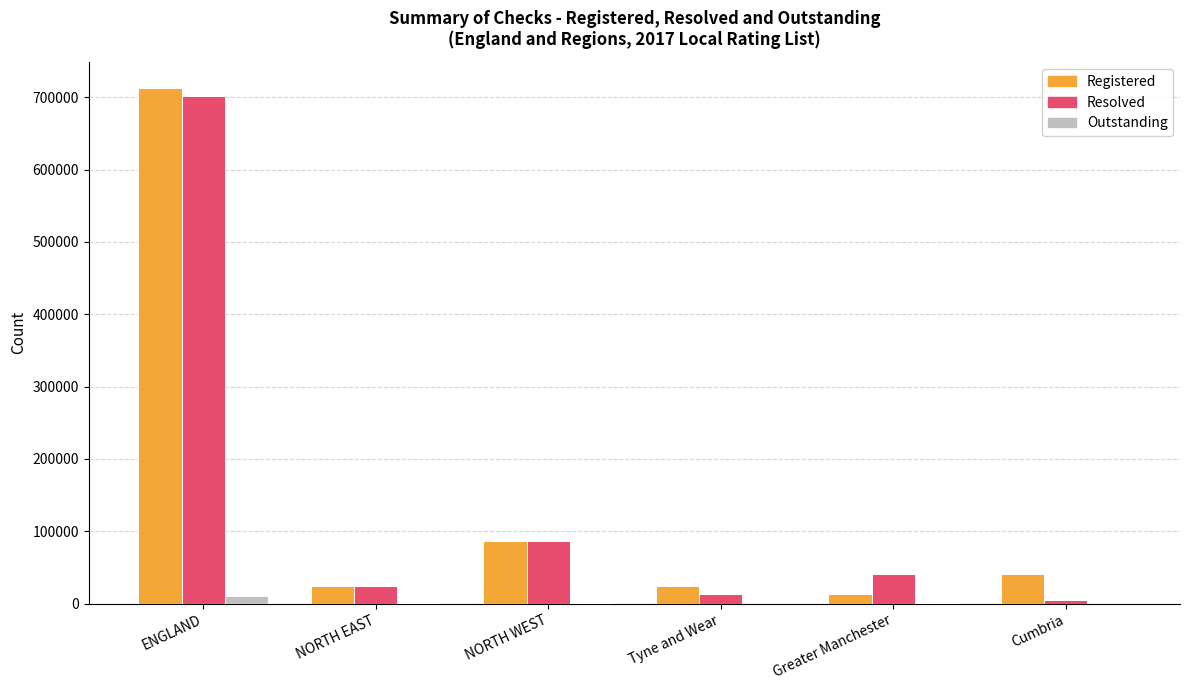

Which series changed the most between ENGLAND and NORTH EAST?

Registered